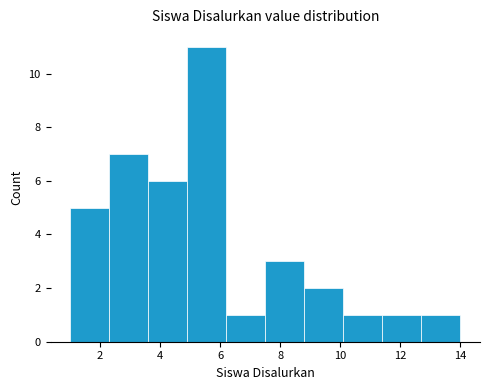

Reading left to right, list every bar in this chart as the range it spans on the x-axis followed by its height. Neither the bar edges nor the heights are printed on the chart, so give them approximately, as read against the axes.

1.0 to 2.3: 5
2.3 to 3.6: 7
3.6 to 4.9: 6
4.9 to 6.2: 11
6.2 to 7.5: 1
7.5 to 8.8: 3
8.8 to 10.1: 2
10.1 to 11.4: 1
11.4 to 12.7: 1
12.7 to 14.0: 1